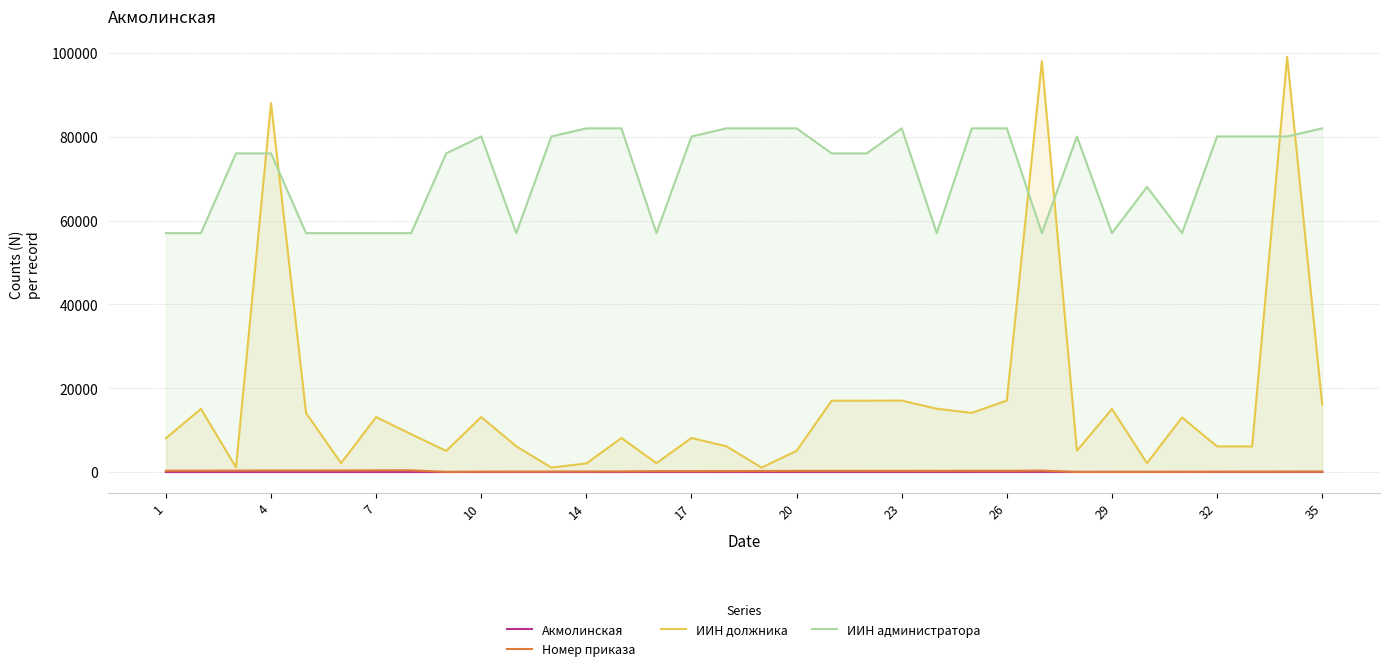

List the series in order of their peak value, lowest first.

Акмолинская, Номер приказа, ИИН администратора, ИИН должника